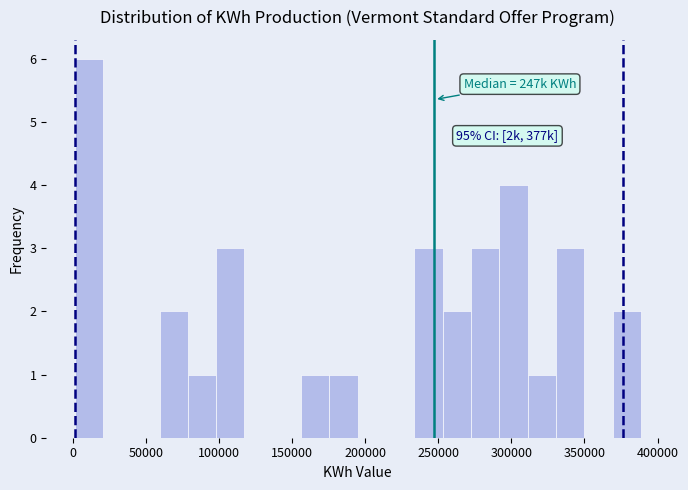

Around what value on the x-axis is the tallest bar? Give the approximate position of its centre, as read against the axis.

10000